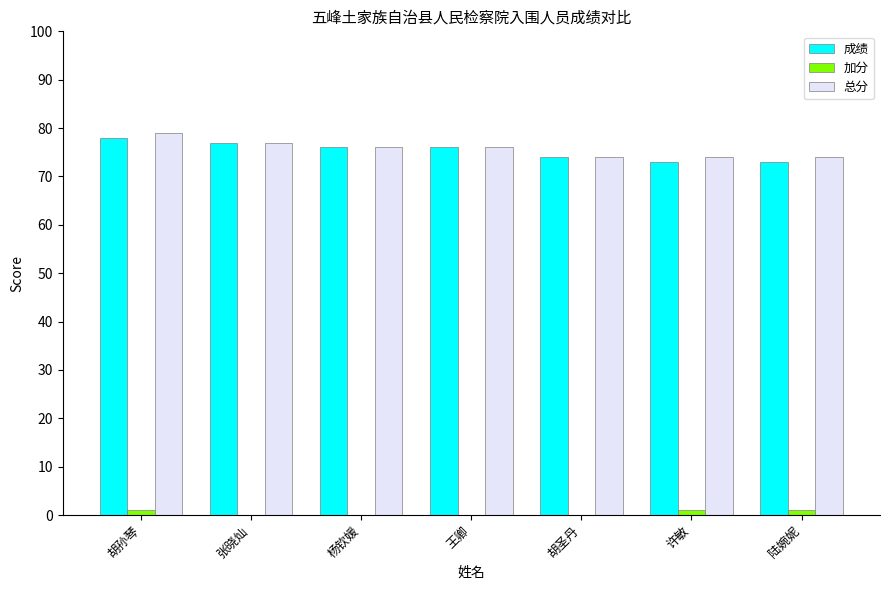

What is the approximate value of 成绩 at 杨钦媛?

76